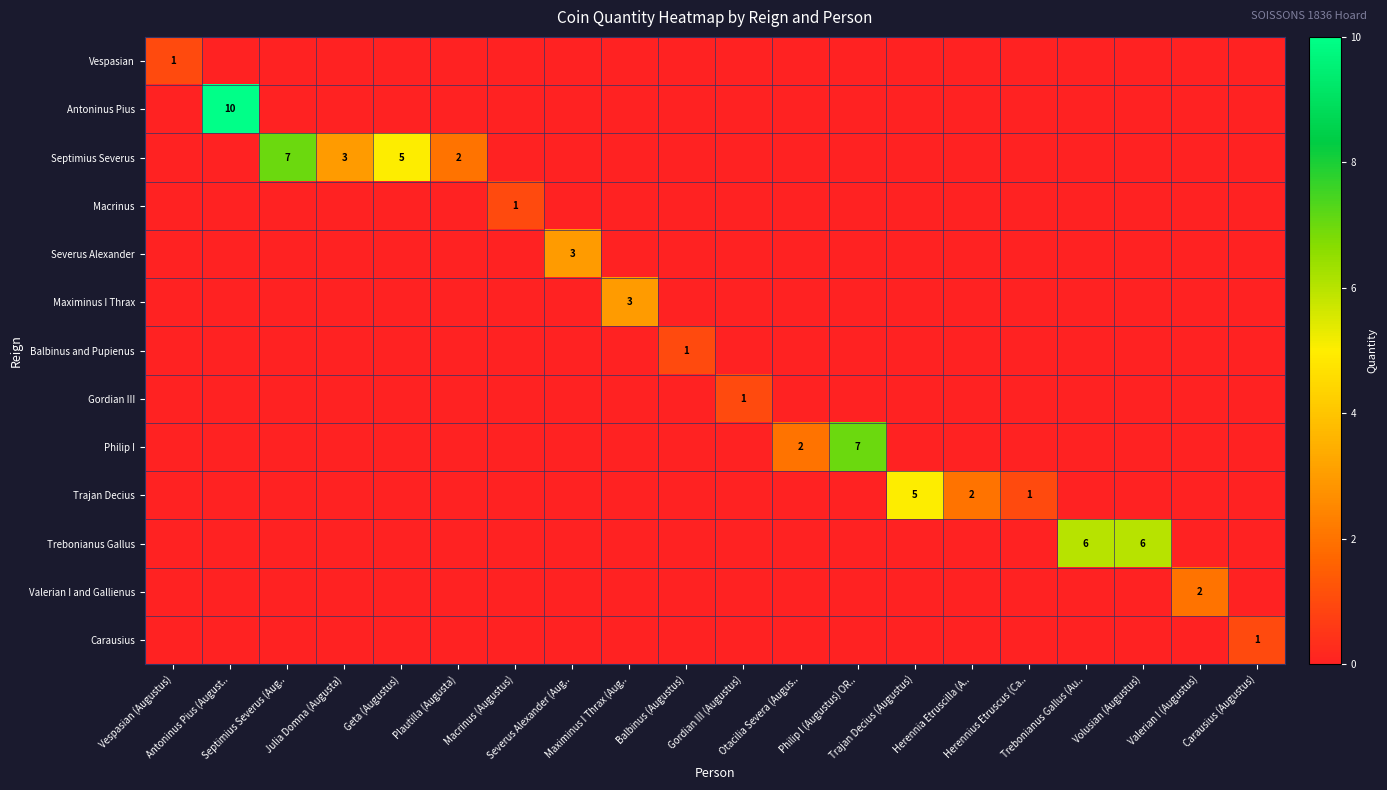

Count the number of data series in this chart.

13